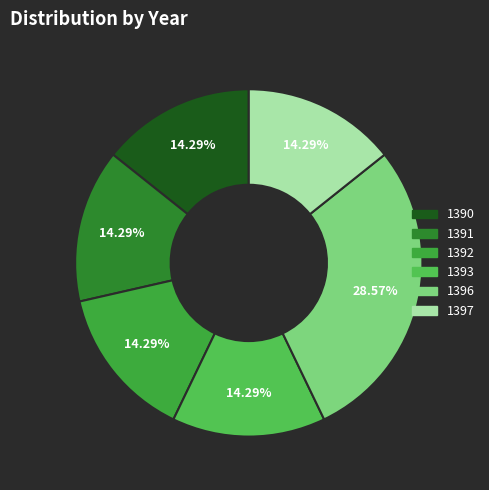

Approximately how many times larger is the value at 1393 compared to 1392?

1.0